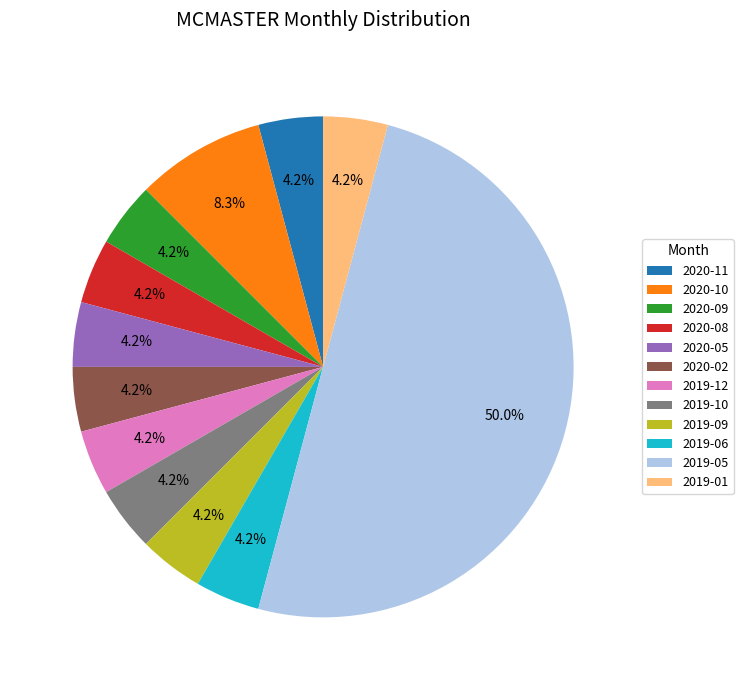

To the nearest percent, what is the average slice percentage?

8%